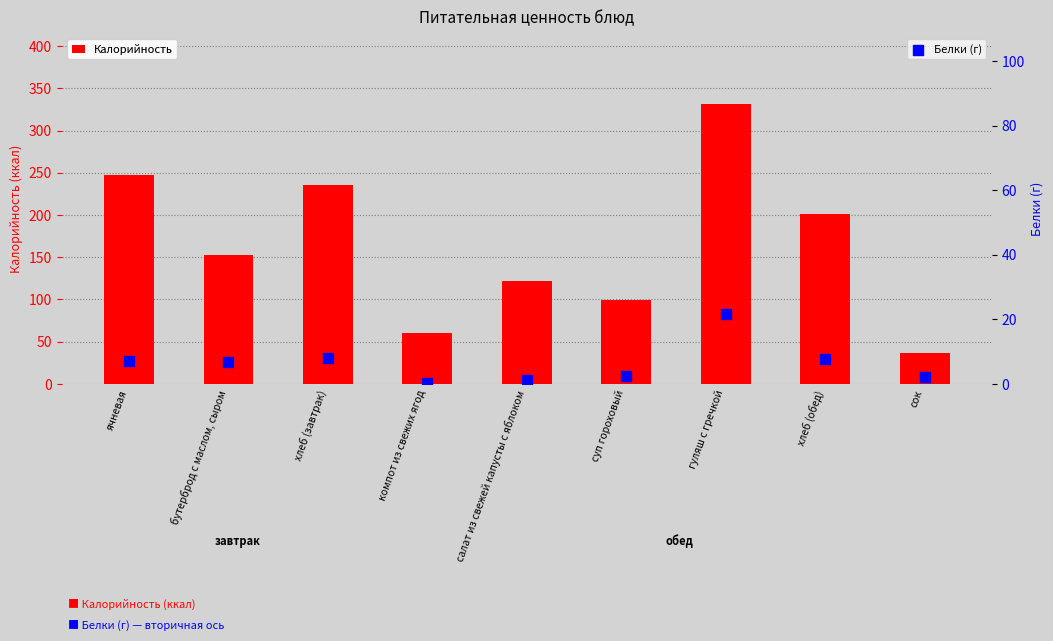

At which category is the sum across all series the highest?

гуляш с гречкой